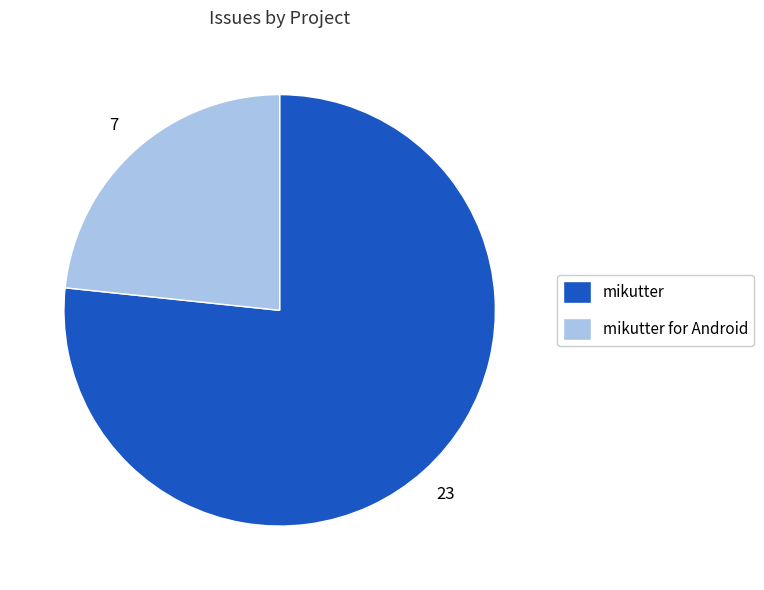

Does any single category account for the majority?

Yes